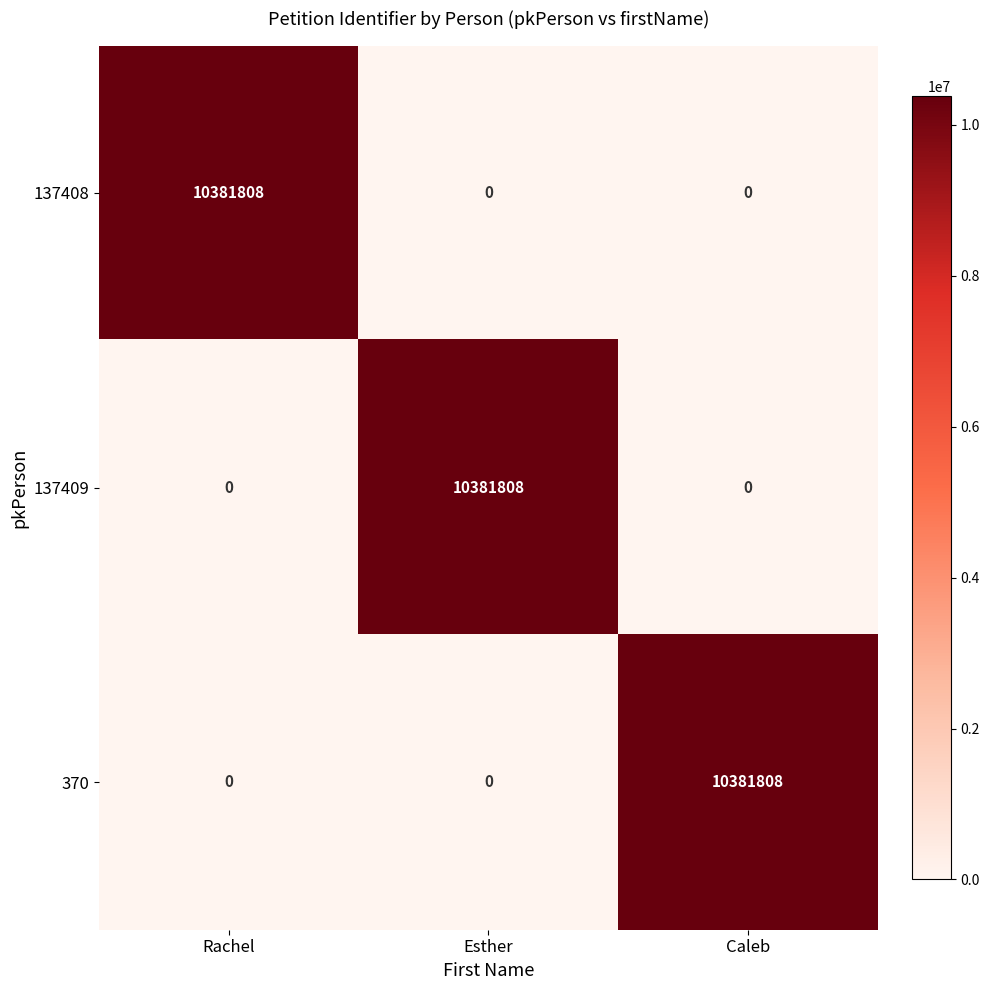

What is the sum of all 137408 values?

10381808